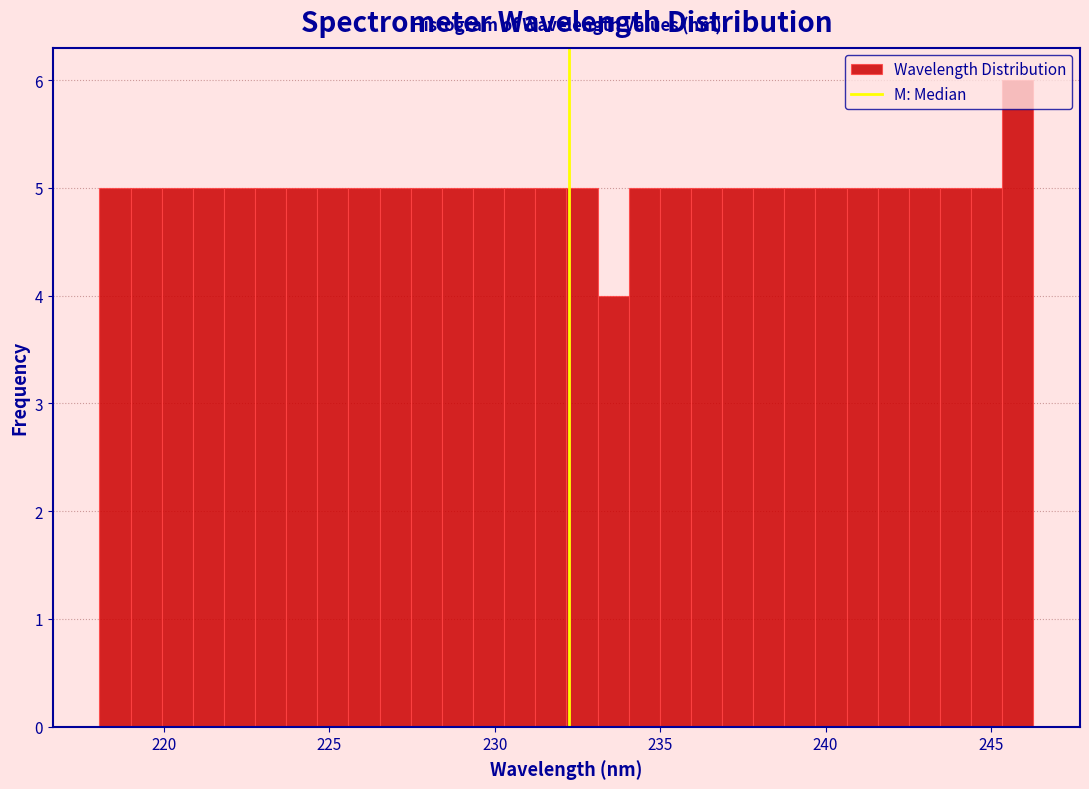

Read against the x-axis, roughly where is the centre of the tallest bar?

246.0